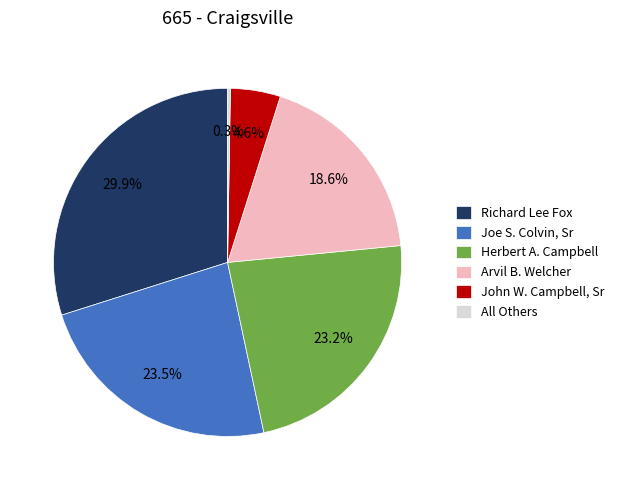

Which category has the biggest portion of the pie?

Richard Lee Fox